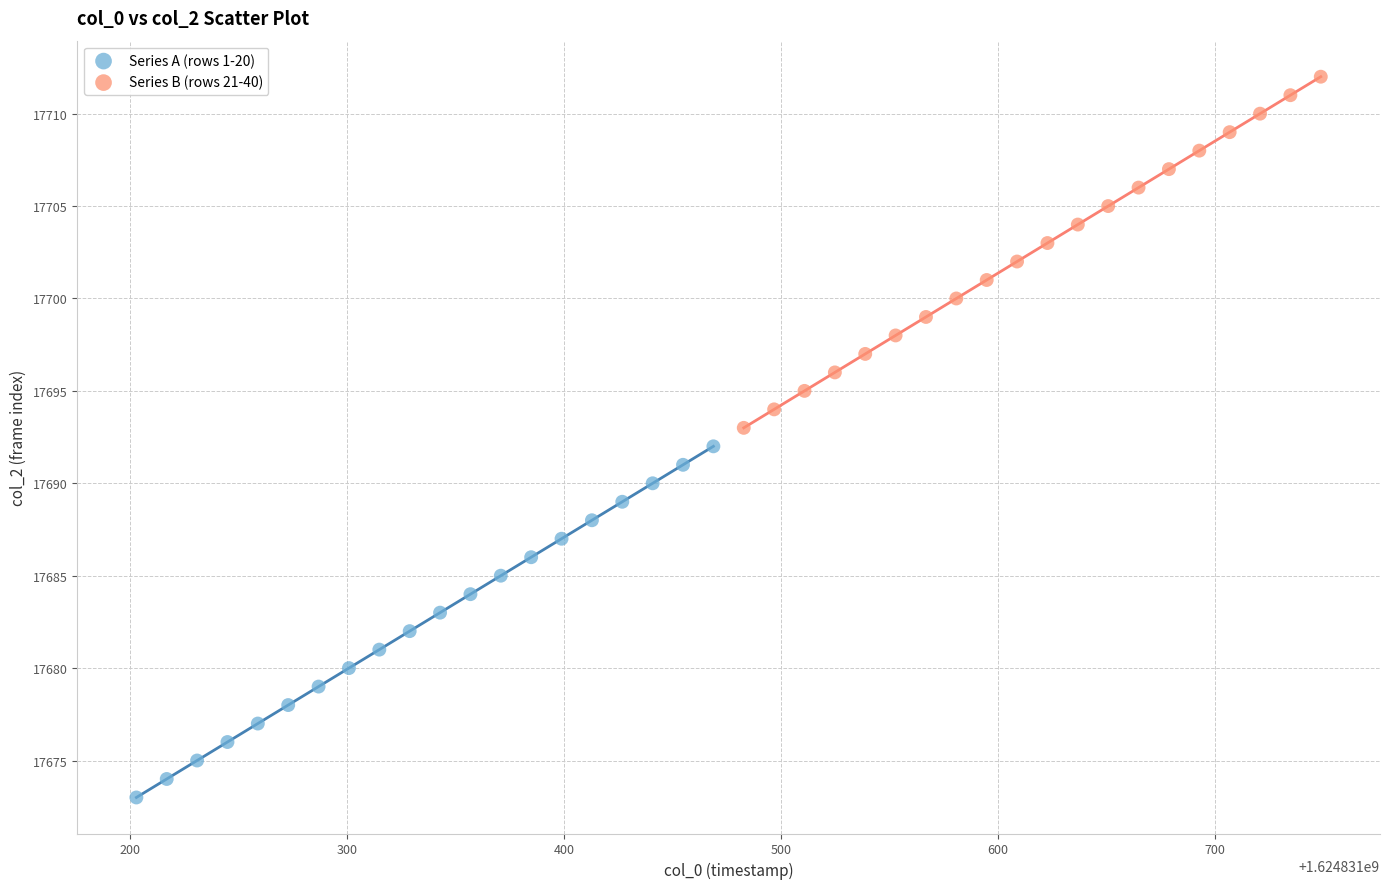

Which series contains the highest Y value?

Series B (rows 21-40)